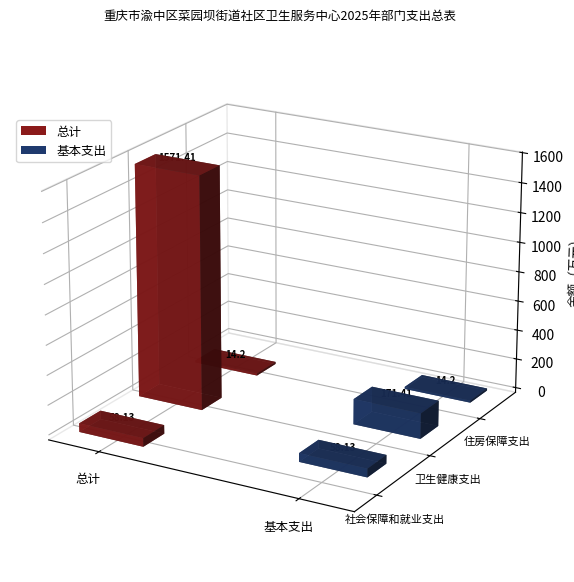

What is the difference between the maximum and minimum values in the 基本支出 series?

157.2